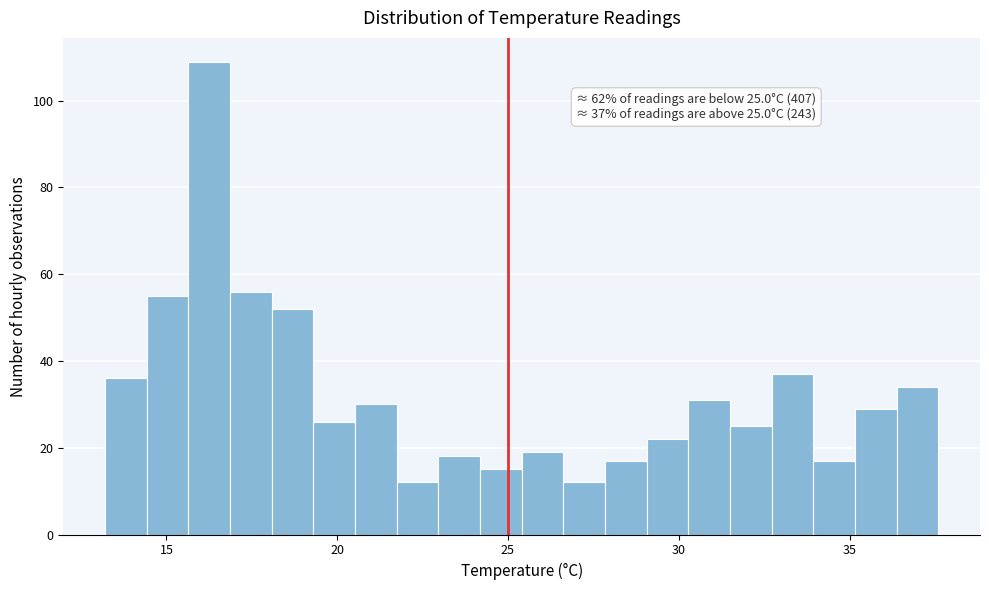

Read against the x-axis, roughly where is the centre of the tallest bar?

16.5